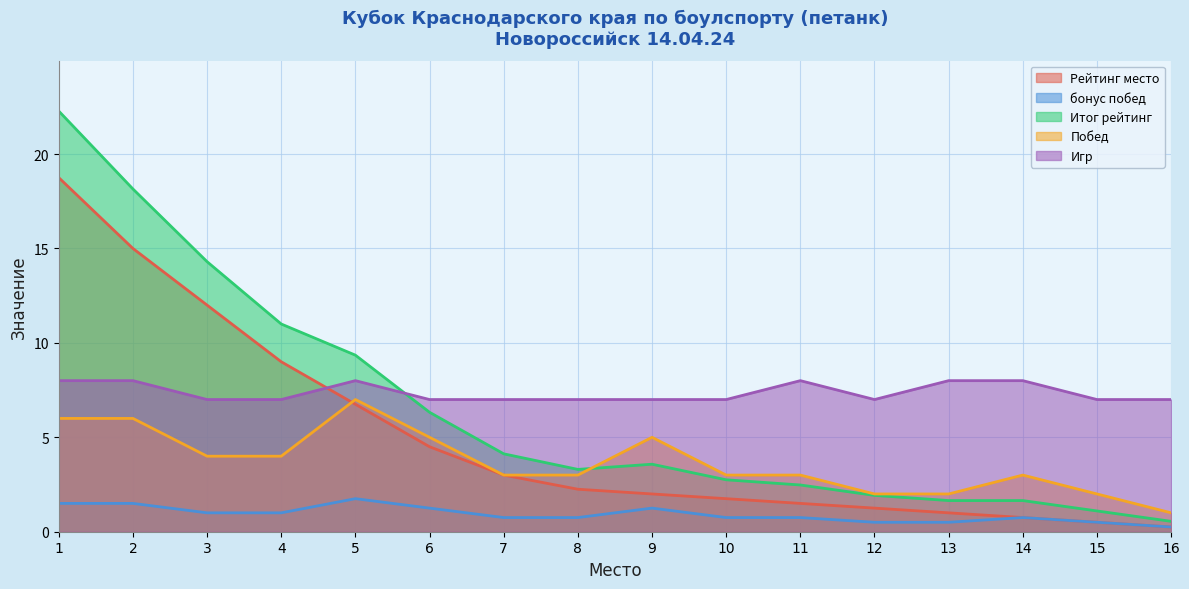

Reading left to right, list all the values displayed in this chart.

Рейтинг место: 1=18.8	2=15.0	3=12.0	4=9.0	5=6.8	6=4.5	7=3.0	8=2.2	9=2.0	10=1.8	11=1.5	12=1.2	13=1.0	14=0.8	15=0.5	16=0.2
бонус побед: 1=1.5	2=1.5	3=1.0	4=1.0	5=1.8	6=1.2	7=0.8	8=0.8	9=1.2	10=0.8	11=0.8	12=0.5	13=0.5	14=0.8	15=0.5	16=0.2
Итог рейтинг: 1=22.3	2=18.1	3=14.3	4=11.0	5=9.3	6=6.3	7=4.1	8=3.3	9=3.6	10=2.8	11=2.5	12=1.9	13=1.6	14=1.6	15=1.1	16=0.6
Побед: 1=6.0	2=6.0	3=4.0	4=4.0	5=7.0	6=5.0	7=3.0	8=3.0	9=5.0	10=3.0	11=3.0	12=2.0	13=2.0	14=3.0	15=2.0	16=1.0
Игр: 1=8.0	2=8.0	3=7.0	4=7.0	5=8.0	6=7.0	7=7.0	8=7.0	9=7.0	10=7.0	11=8.0	12=7.0	13=8.0	14=8.0	15=7.0	16=7.0